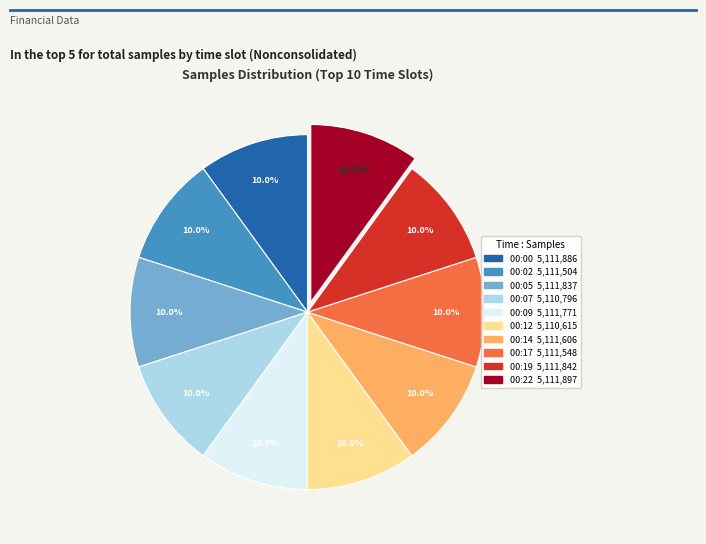

Combined, what portion of the pie is 00:02 and 00:07?

20.0%